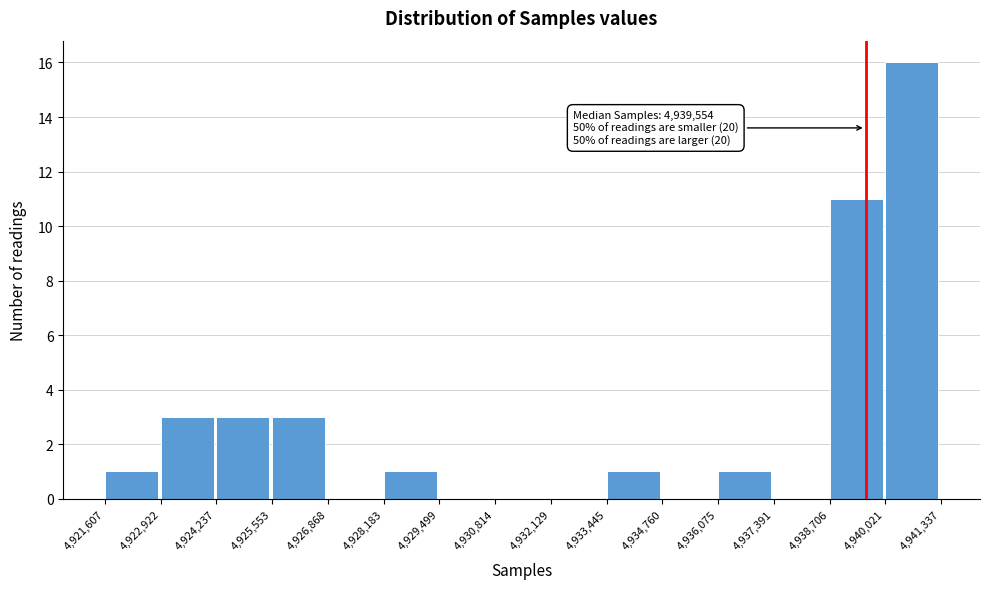

Over which range of the x-axis is the bar tallest?

4,940,021 to 4,941,337